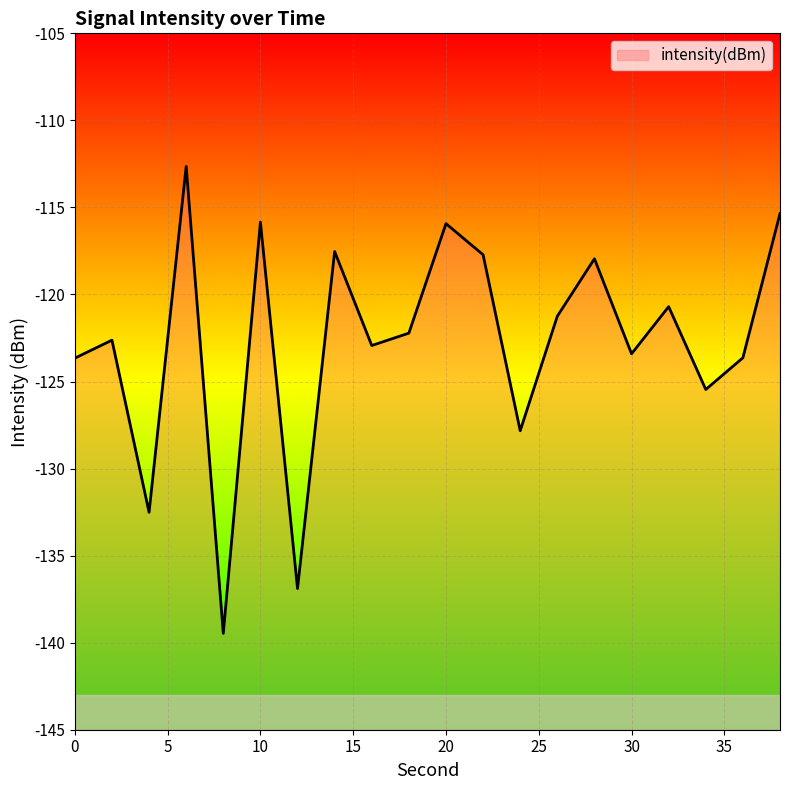

The value at 6 is -112.6. True or false?

True